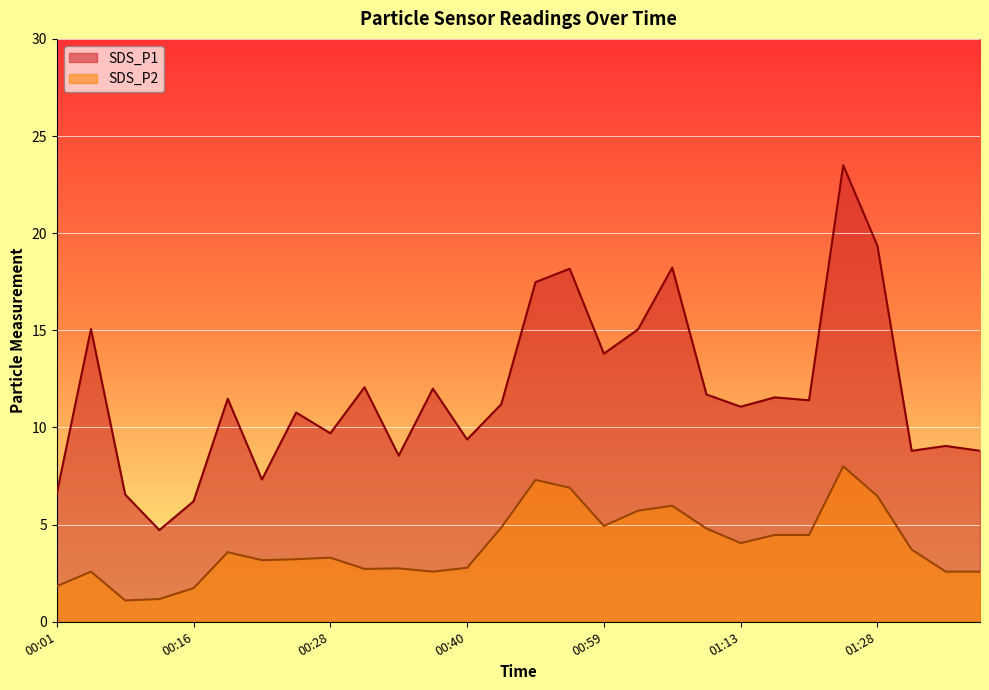

The value of SDS_P1 at 00:28 is 9.7. True or false?

True